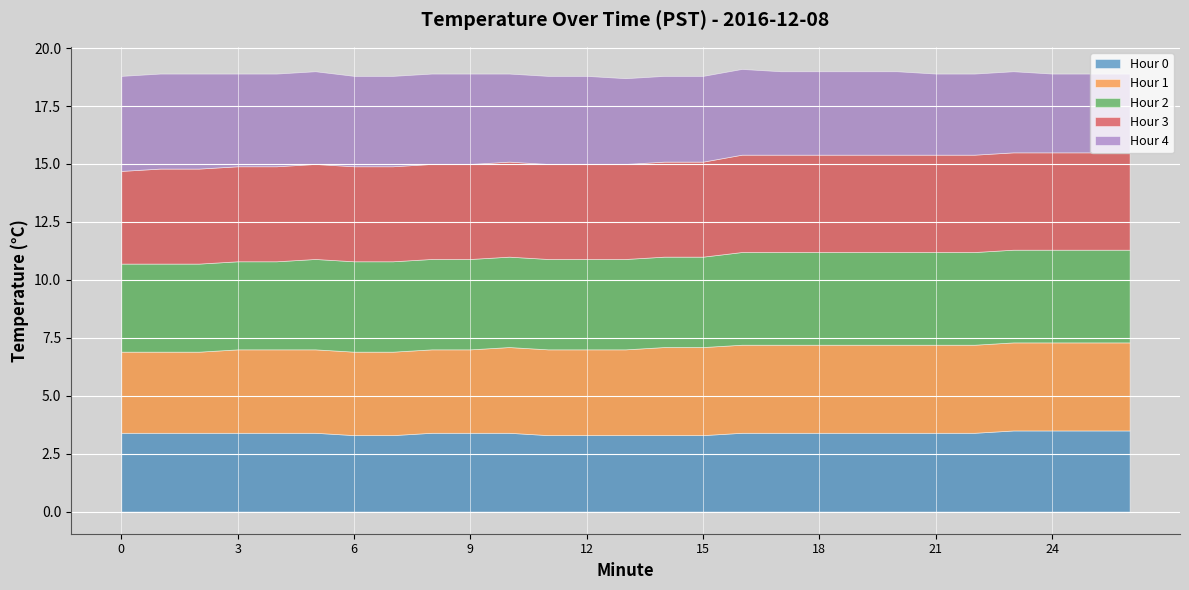

List the labels in order of Hour 3 value, smallest first.

16, 17, 18, 19, 20, 21, 22, 23, 24, 25, 26, 1, 2, 3, 4, 5, 6, 7, 8, 9, 10, 11, 12, 13, 14, 15, 0